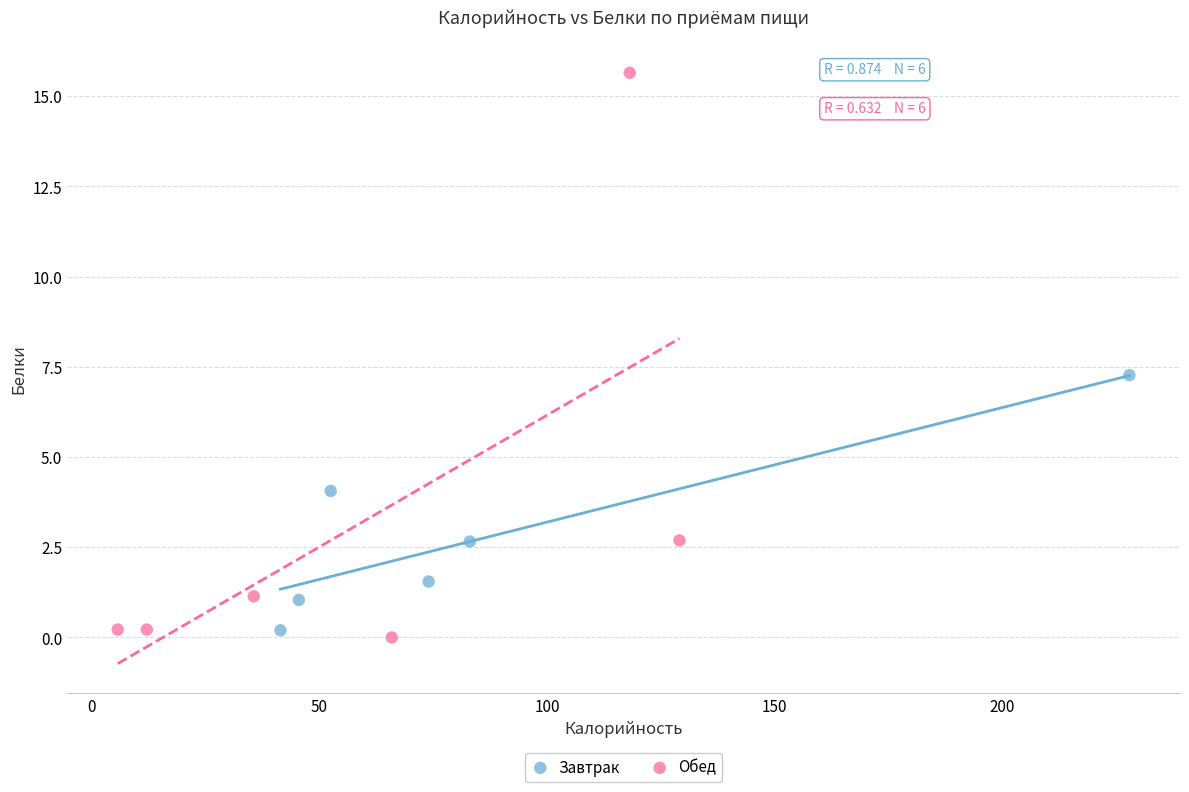

Which series contains the highest Y value?

Обед